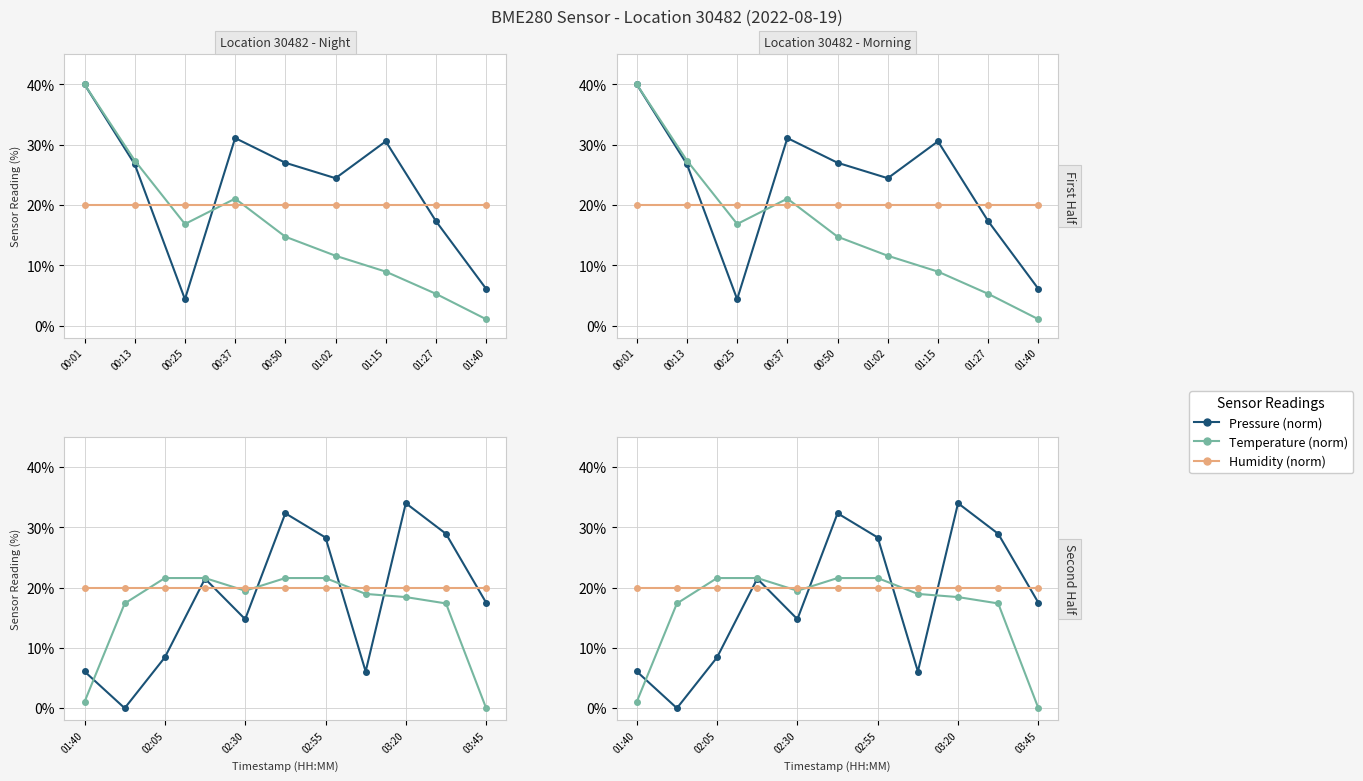

True or false: Pressure (norm) has more than 0 points higher than both neighbors.

True